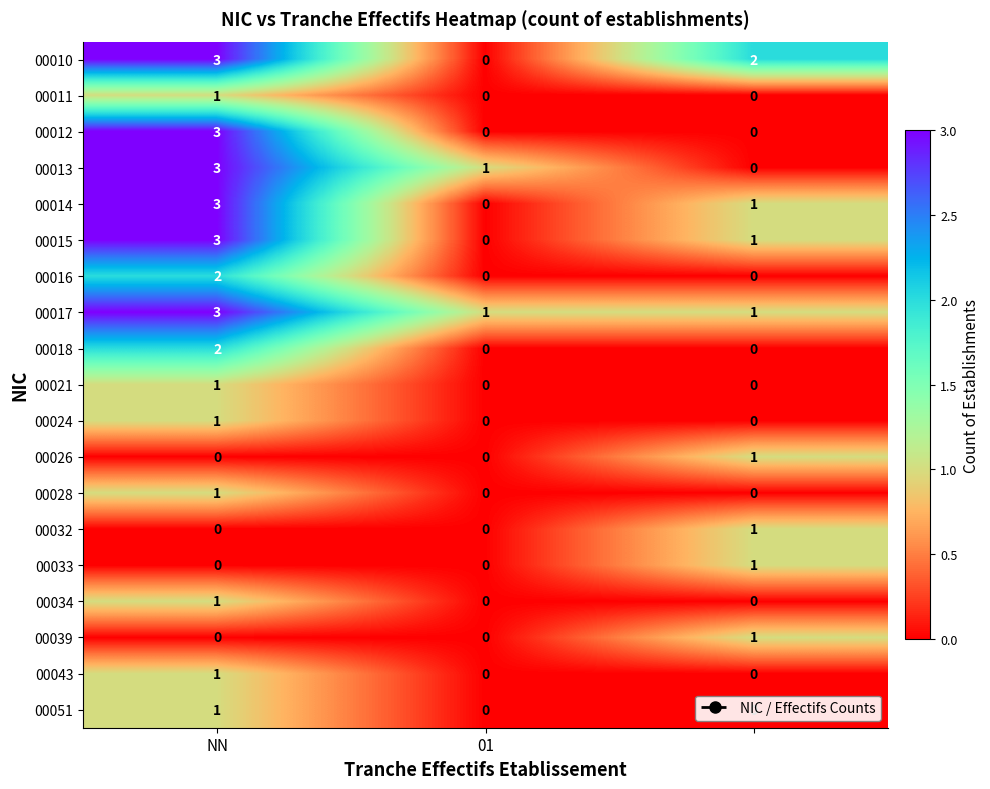

Count the 00043 values in the range 0 to 1.

3